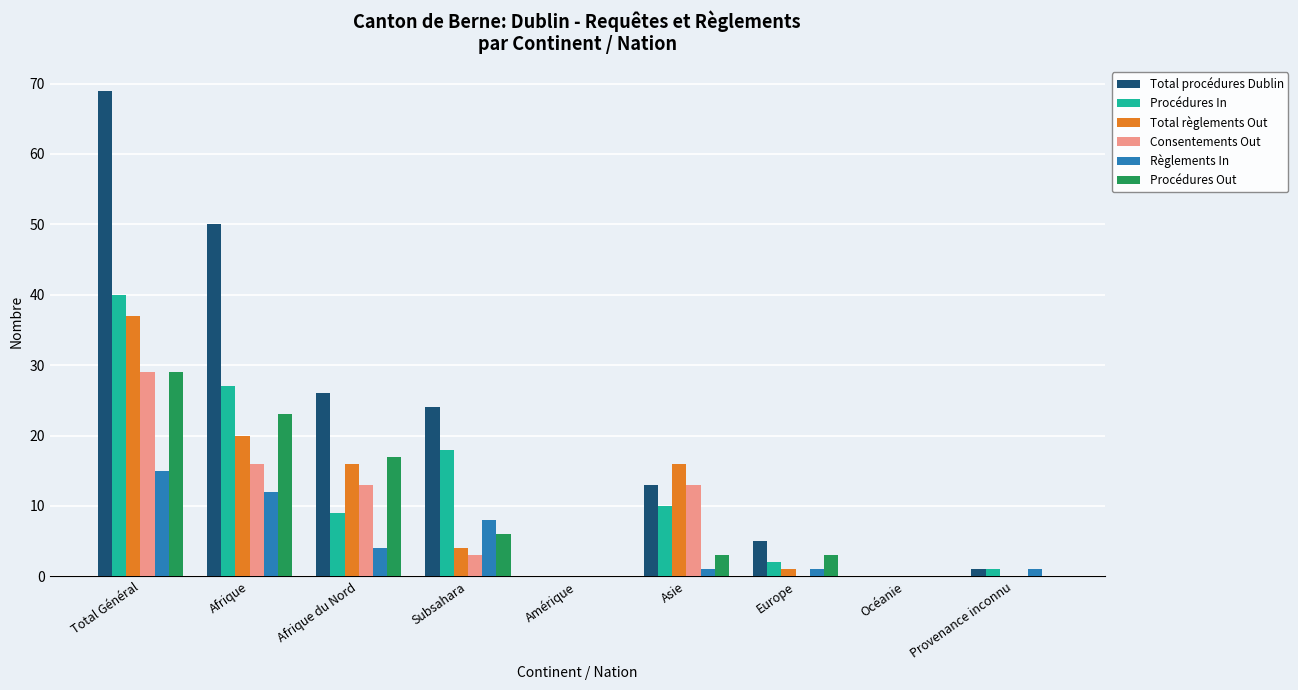

What are all the series names shown in the legend?

Total procédures Dublin, Procédures In, Total règlements Out, Consentements Out, Règlements In, Procédures Out